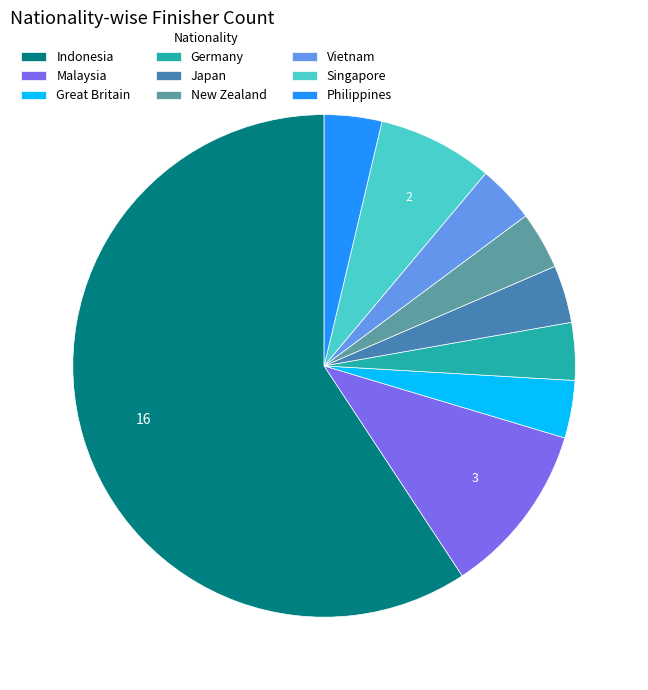

Which category has the biggest portion of the pie?

Indonesia